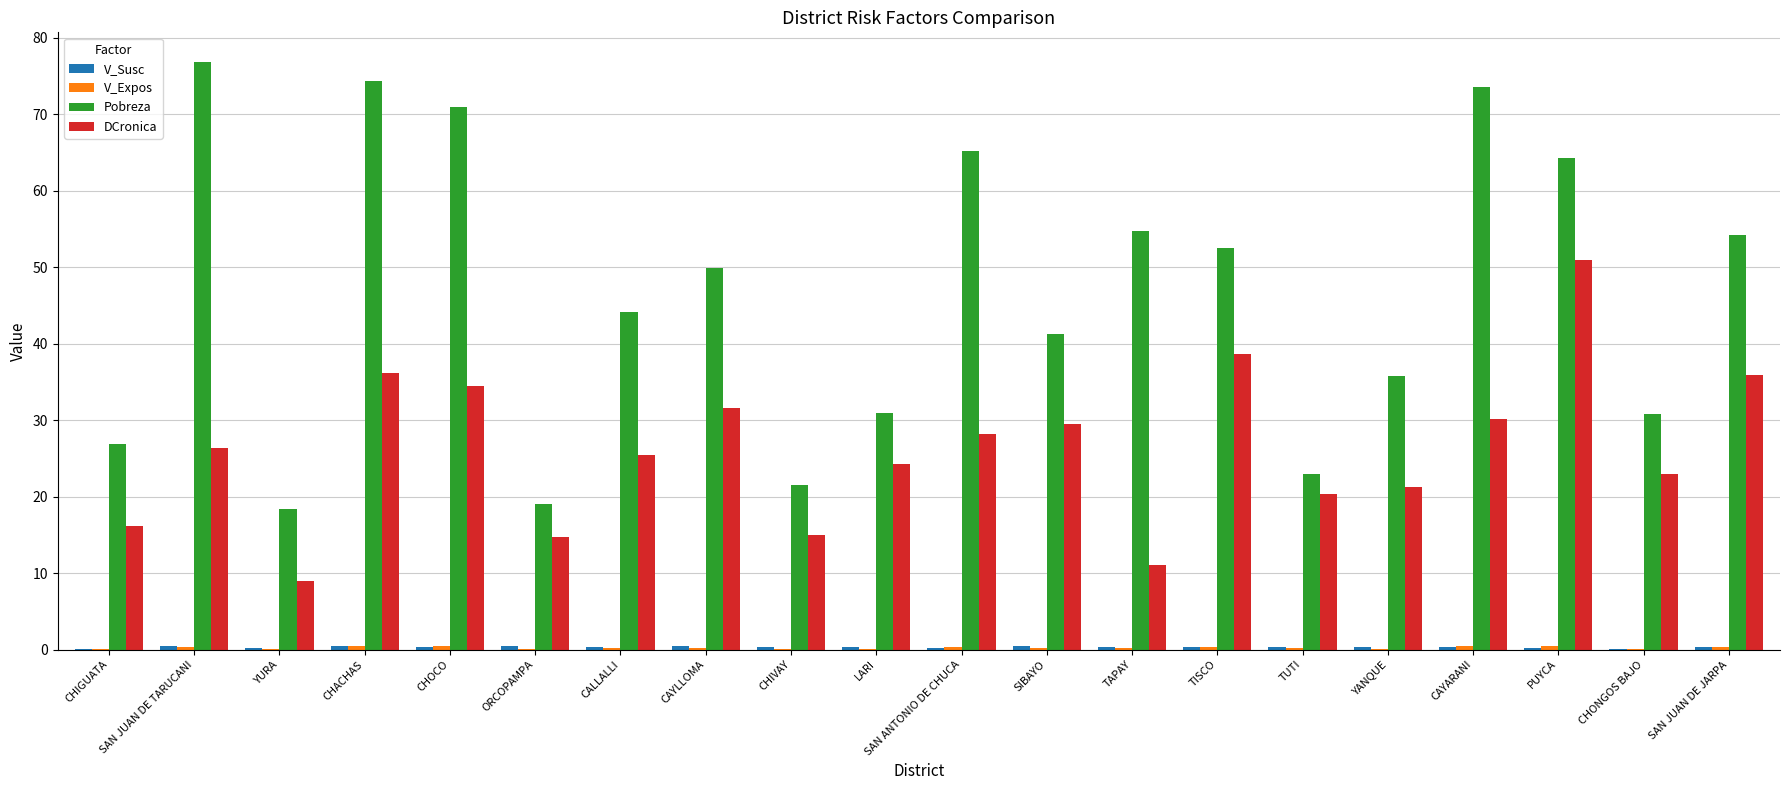

The value of DCronica at CHONGOS BAJO is 41.3. True or false?

False